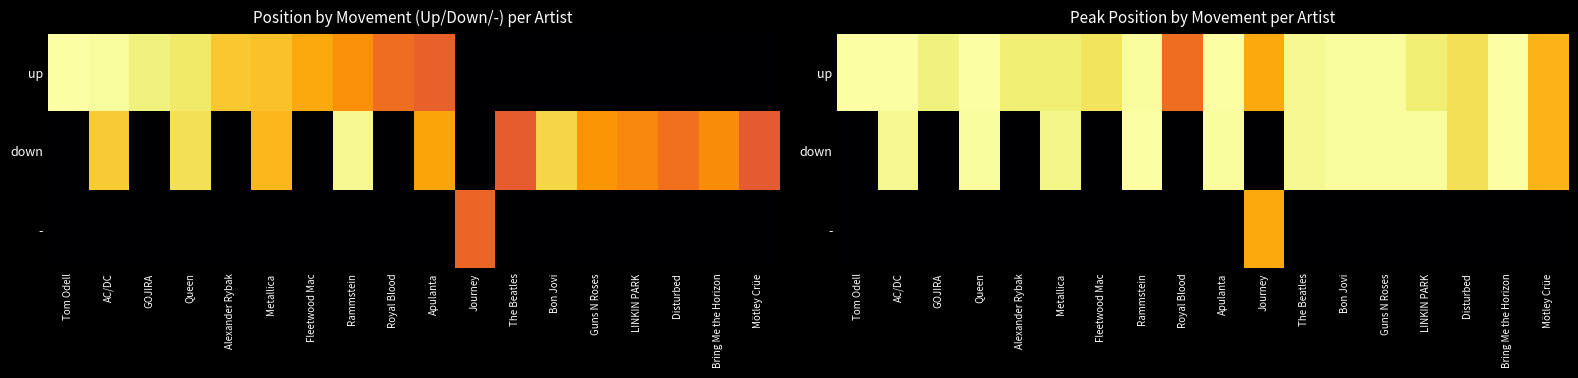

What is the difference between the maximum and minimum values in the up series?

32